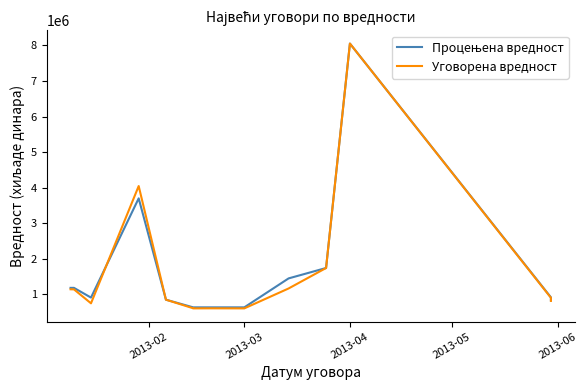

What are all the series names shown in the legend?

Процењена вредност, Уговорена вредност